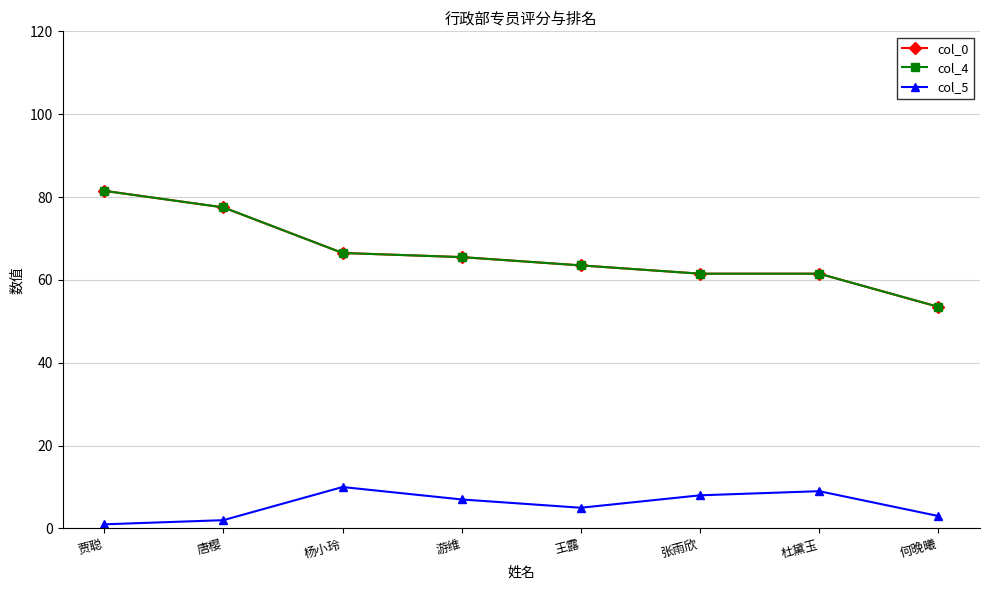

True or false: col_0 has more than 1 points higher than both neighbors.

False